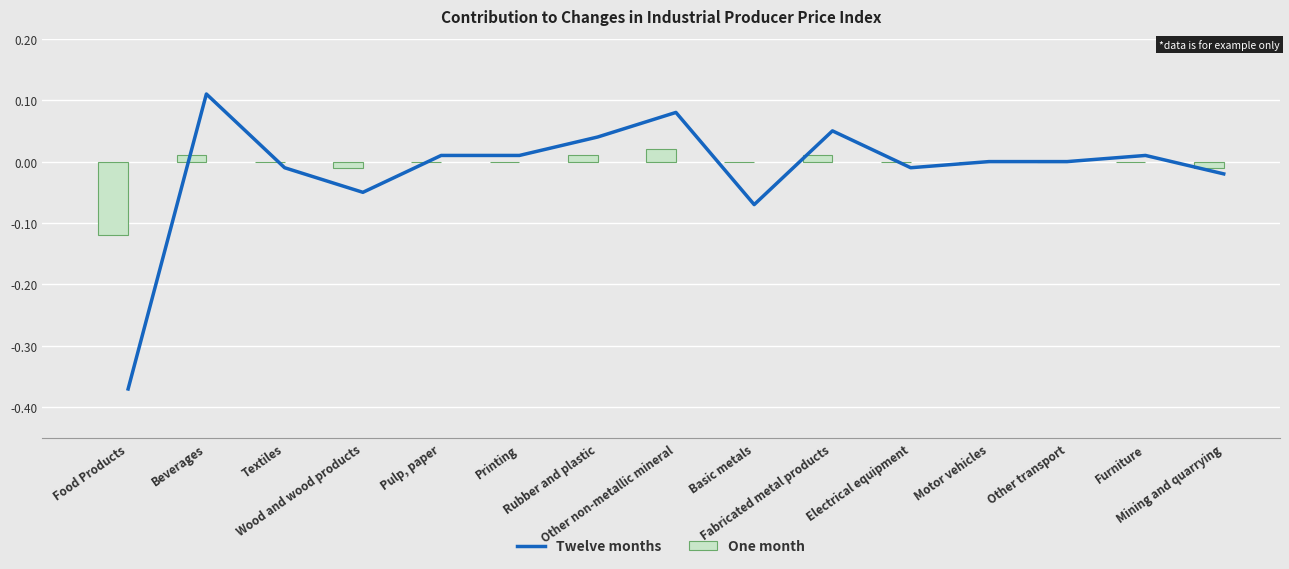

At which category is the sum across all series the highest?

Beverages